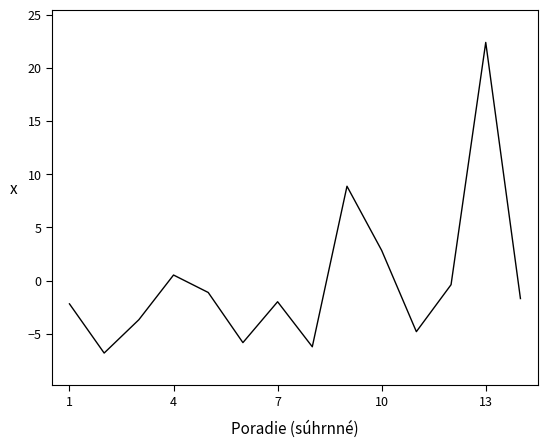

What is the smallest value displayed?

-6.8